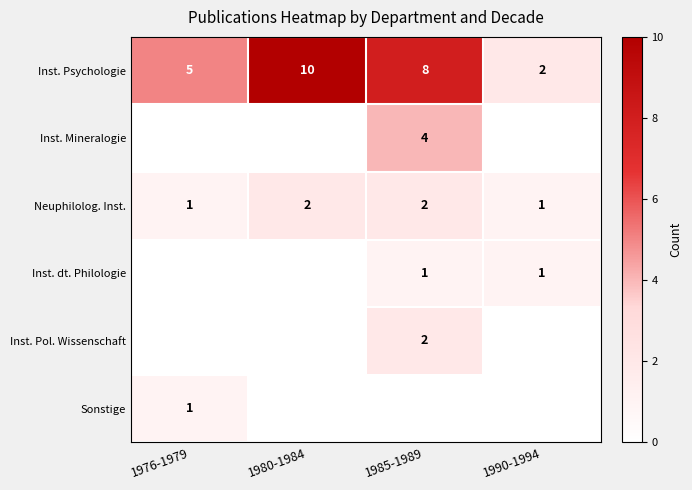

At how many categories does at least one series exceed 9?

1